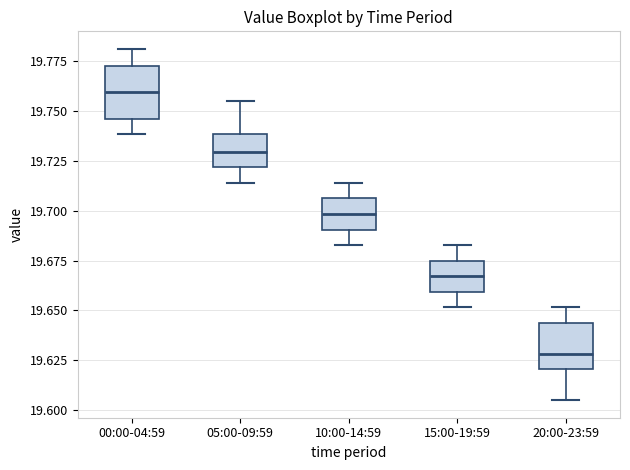

Where does the median line of the box for 05:00-09:59 sit on the y-axis? The values are not printed on the chart, so give them approximately, as read against the axis.

19.730